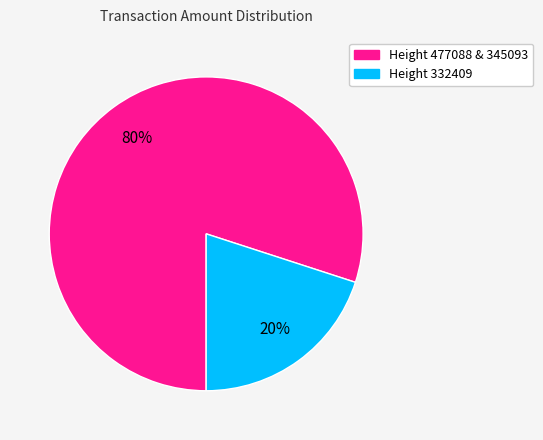

To the nearest percent, what is the difference between the largest and smallest slice percentages?

60%